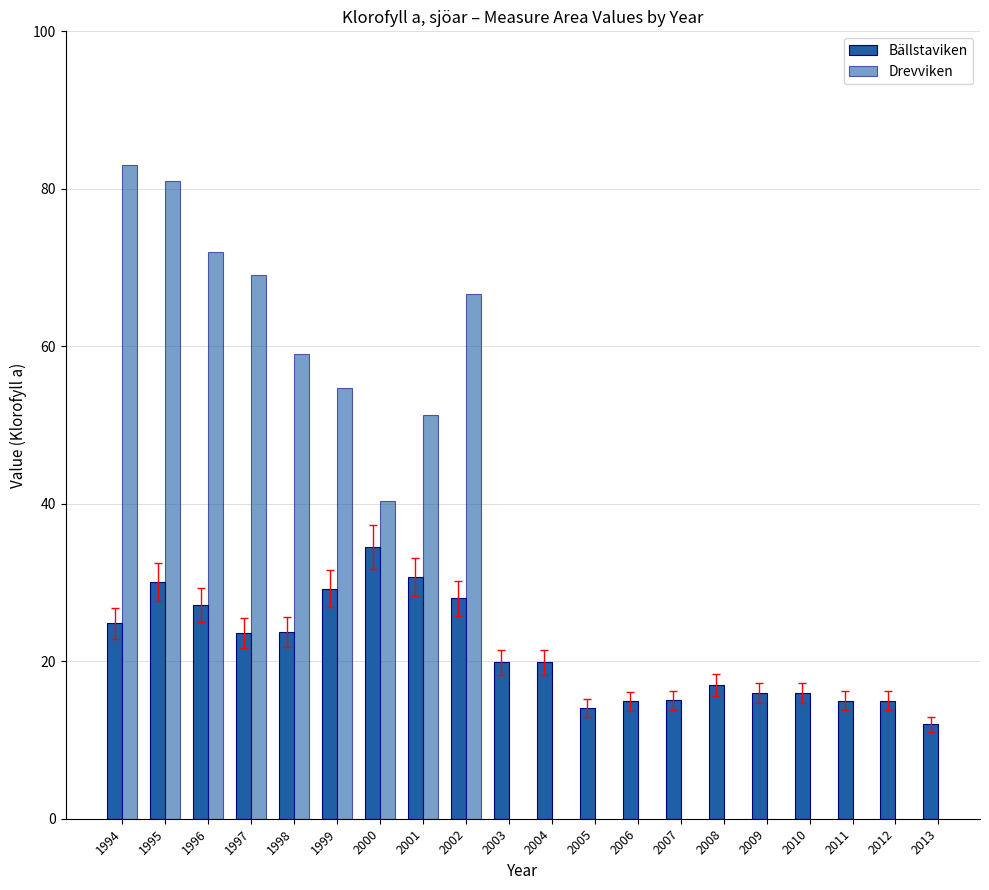

At which label does Bällstaviken reach its peak?

2000